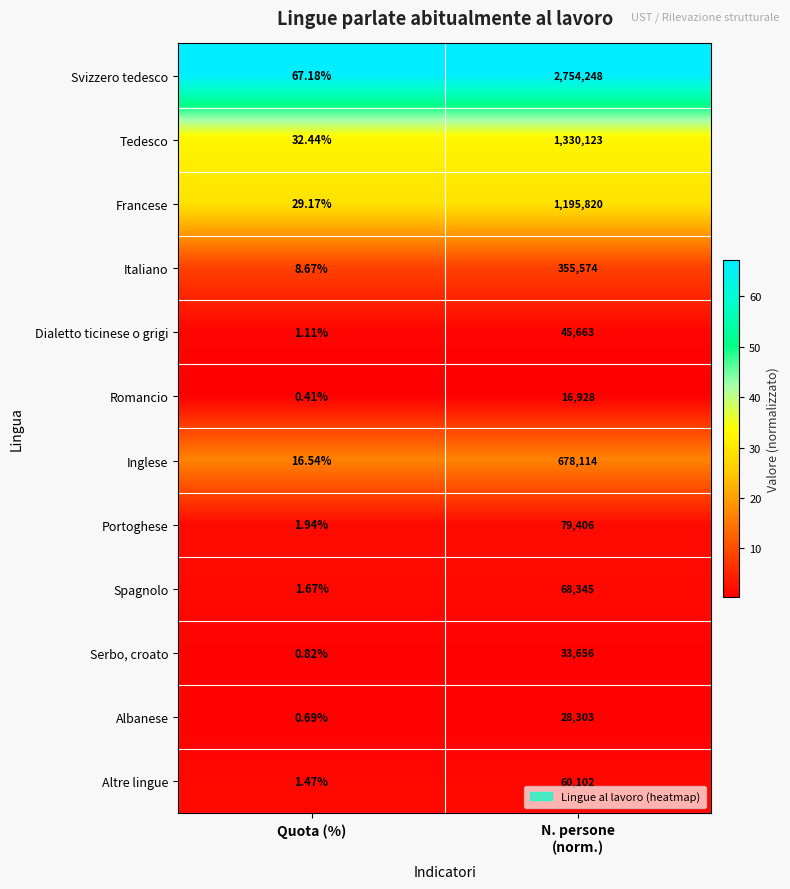

How many categories are shown in the chart?

2